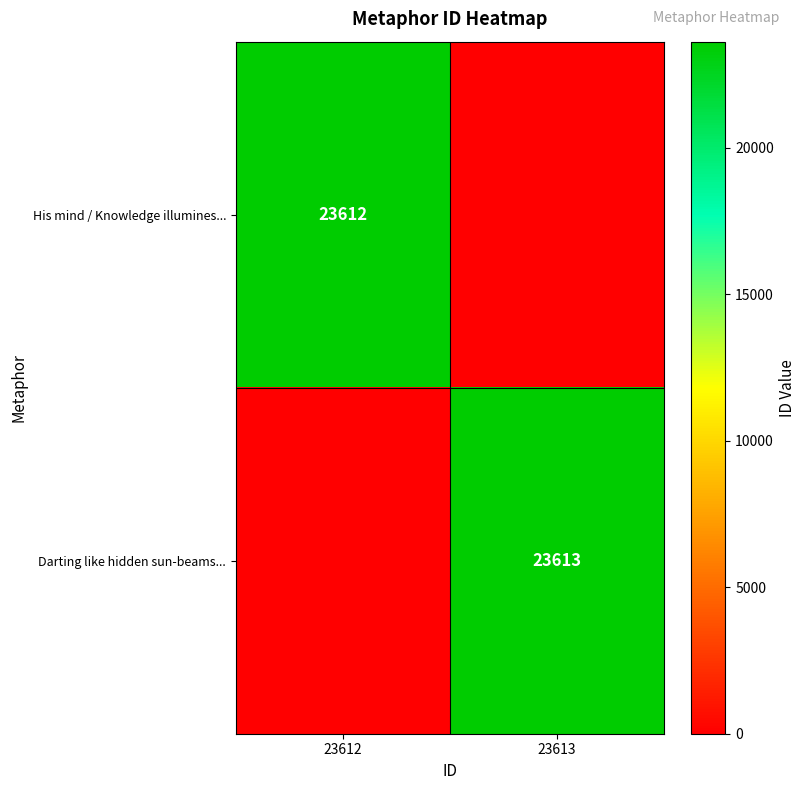

At how many categories does at least one series exceed 5156?

2